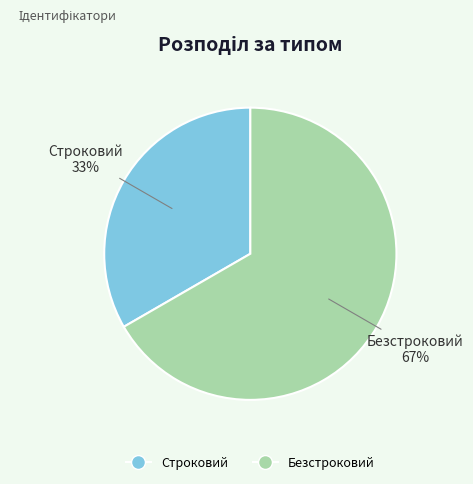

The Безстроковий slice represents 59% of the pie. True or false?

False